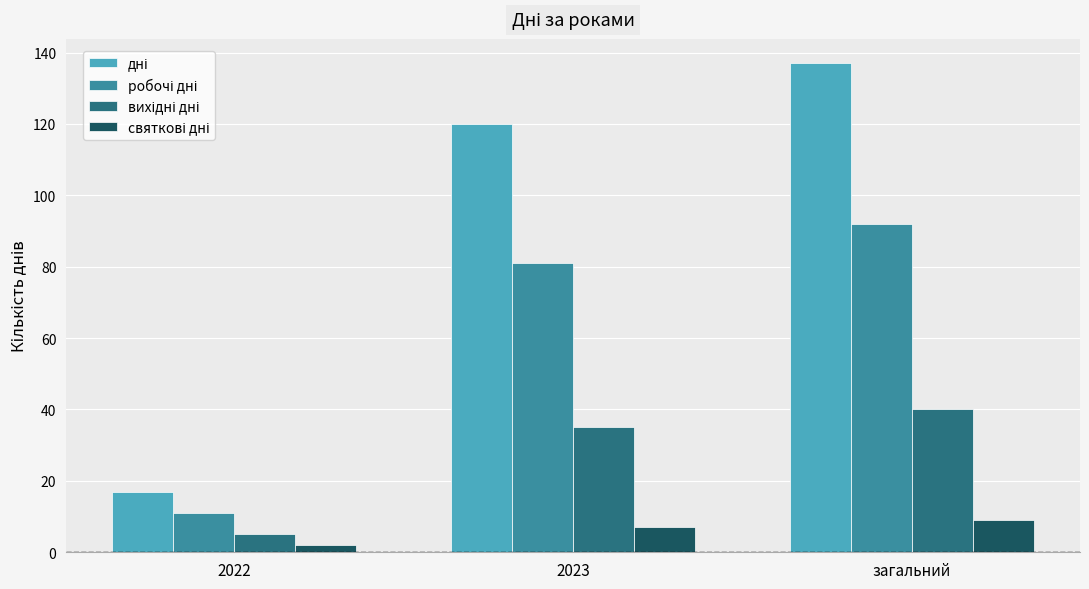

At which category is the sum across all series the highest?

загальний